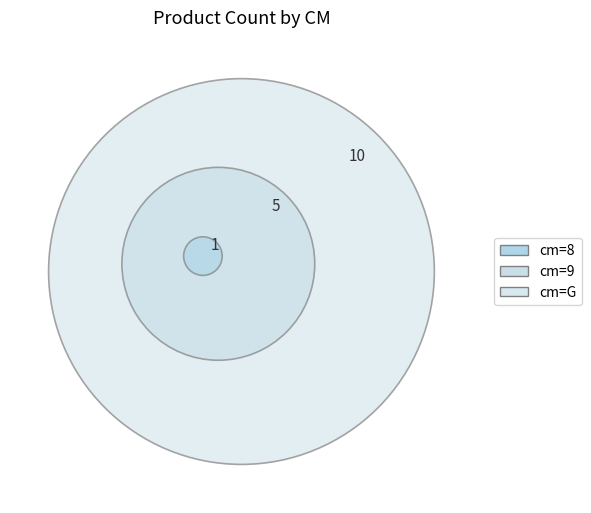

To the nearest percent, what is the difference between the 8 and 9 slice percentages?

25%